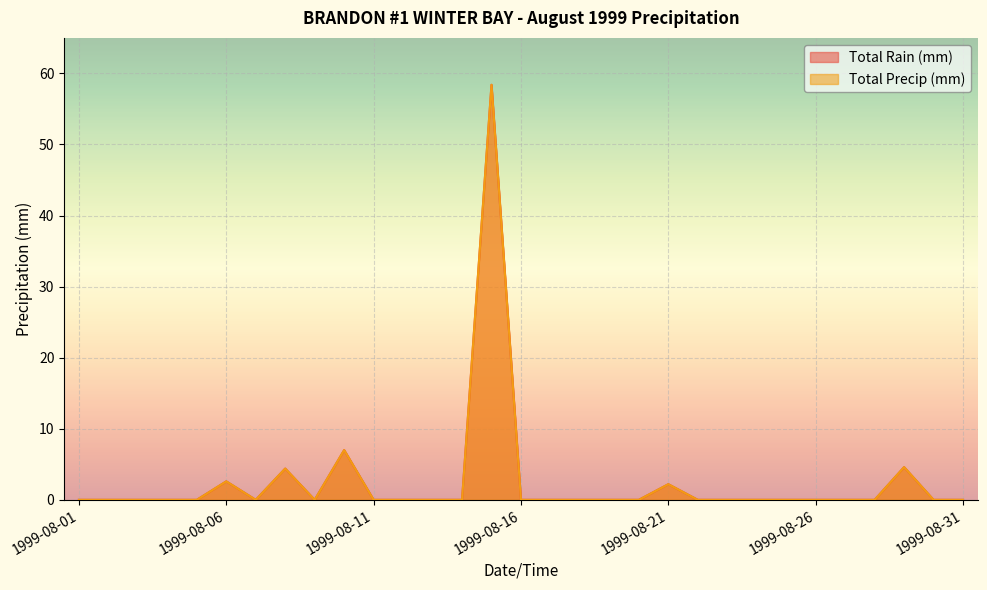

True or false: Total Precip (mm) and Total Rain (mm) intersect in this chart.

False